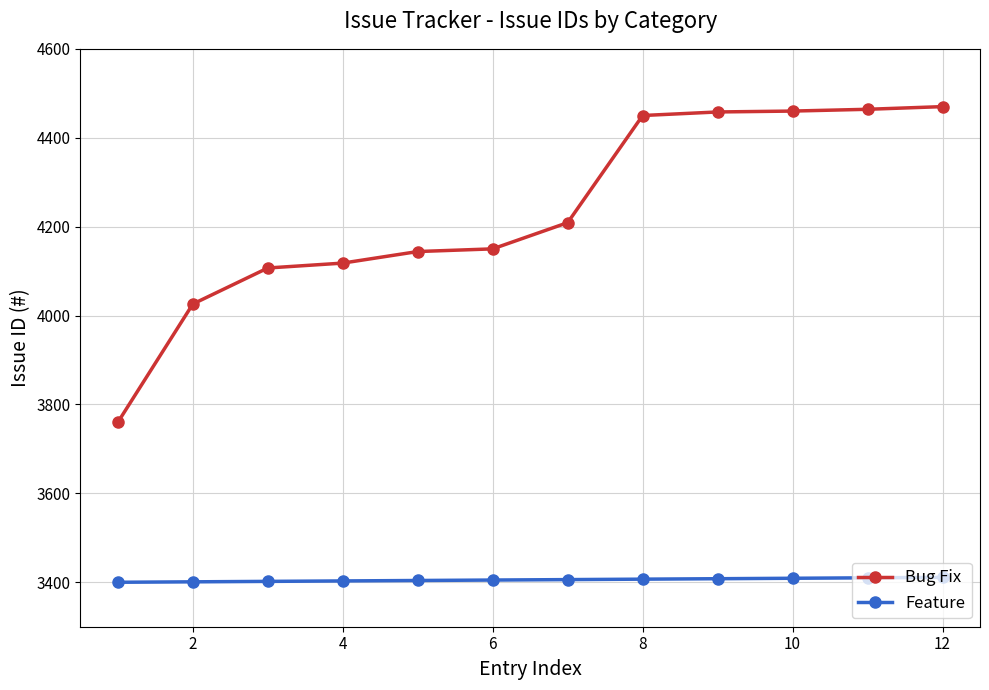

At how many categories does at least one series exceed 4393?

5